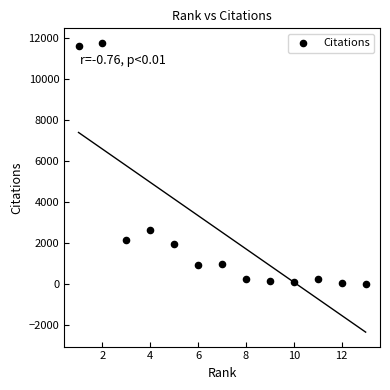

What is the range of X values (max minus min)?

12